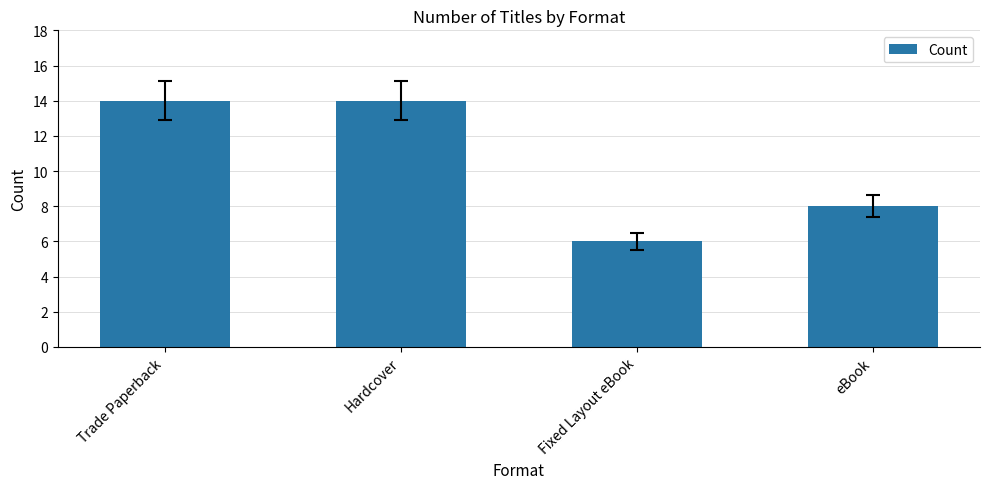

What is the greatest value displayed?

14